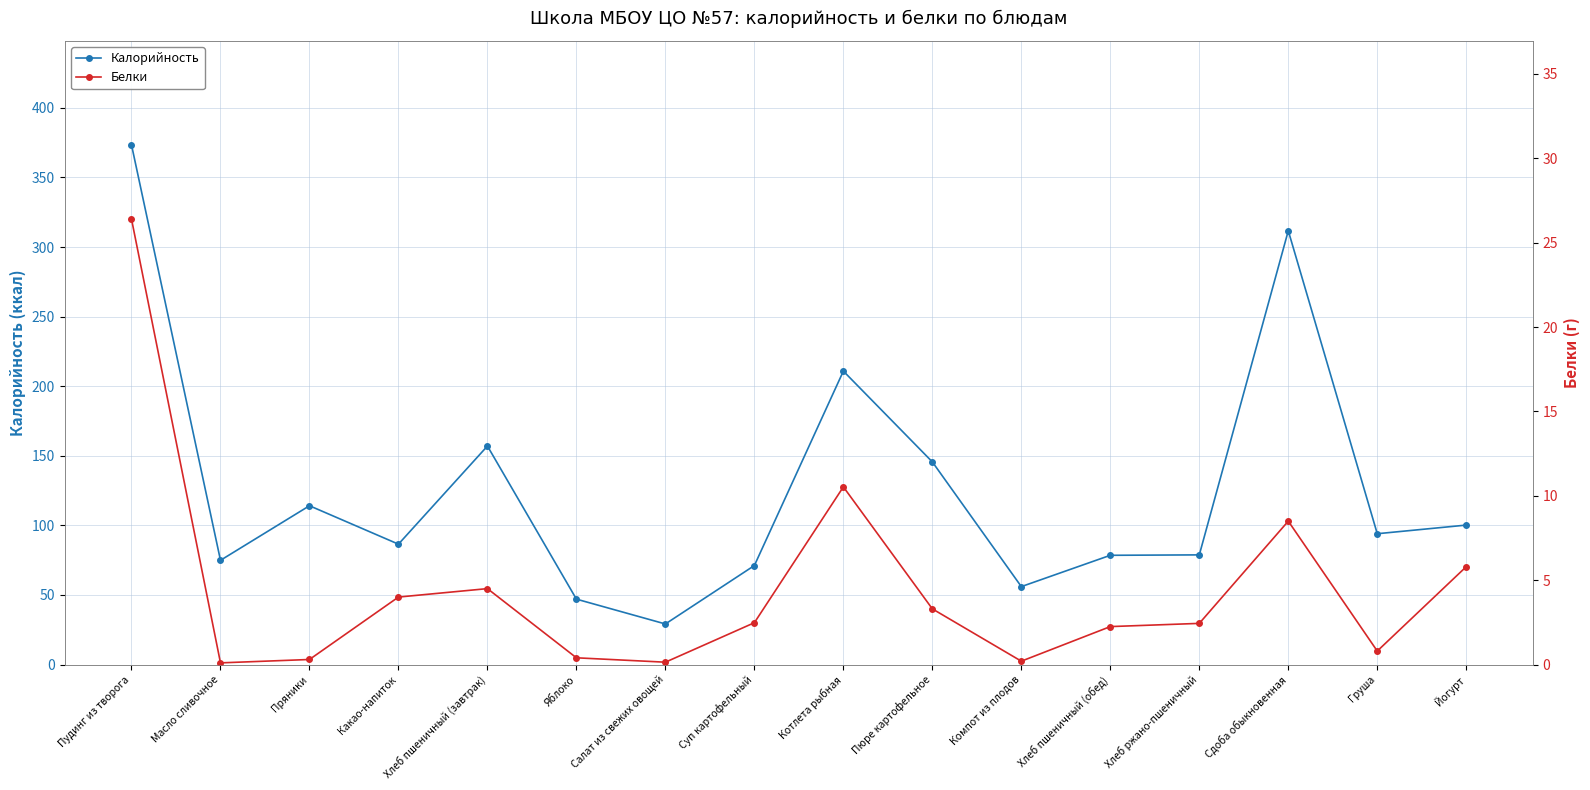

What is the difference between the Белки values at Яблоко and Груша?

0.4